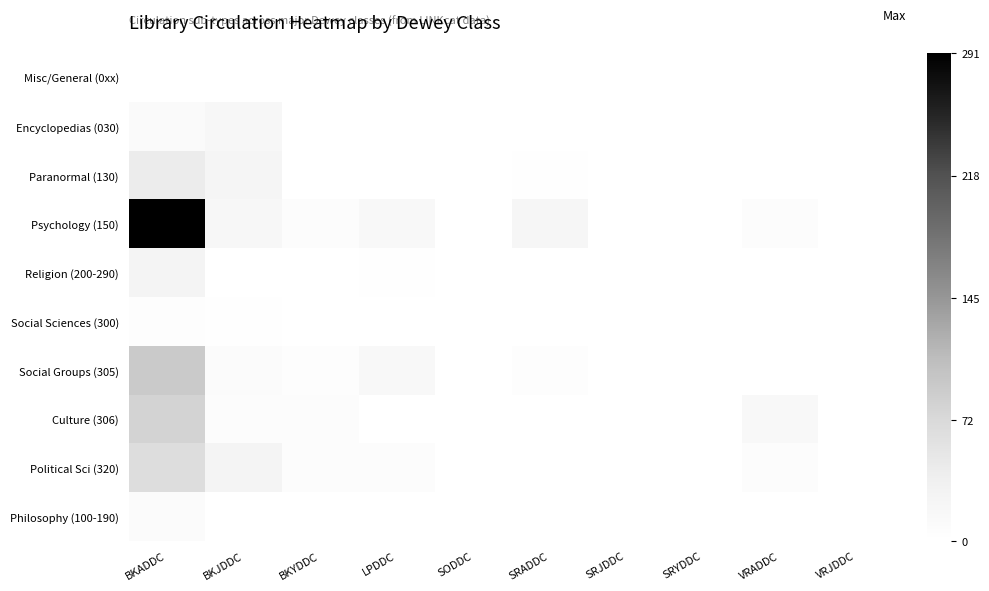

Reading right to left, extract all data points from this chart.

Misc/General (0xx): VRJDDC=0	VRADDC=0	SRYDDC=0	SRJDDC=0	SRADDC=0	SODDC=0	LPDDC=0	BKYDDC=0	BKJDDC=0	BKADDC=0
Encyclopedias (030): VRJDDC=0	VRADDC=0	SRYDDC=0	SRJDDC=0	SRADDC=0	SODDC=0	LPDDC=1	BKYDDC=1	BKJDDC=19	BKADDC=12
Paranormal (130): VRJDDC=0	VRADDC=0	SRYDDC=0	SRJDDC=0	SRADDC=2	SODDC=0	LPDDC=0	BKYDDC=1	BKJDDC=23	BKADDC=43
Psychology (150): VRJDDC=0	VRADDC=6	SRYDDC=1	SRJDDC=0	SRADDC=21	SODDC=0	LPDDC=16	BKYDDC=7	BKJDDC=18	BKADDC=291
Religion (200-290): VRJDDC=0	VRADDC=1	SRYDDC=0	SRJDDC=0	SRADDC=0	SODDC=0	LPDDC=2	BKYDDC=0	BKJDDC=1	BKADDC=27
Social Sciences (300): VRJDDC=0	VRADDC=0	SRYDDC=0	SRJDDC=0	SRADDC=0	SODDC=0	LPDDC=0	BKYDDC=0	BKJDDC=3	BKADDC=4
Social Groups (305): VRJDDC=1	VRADDC=1	SRYDDC=0	SRJDDC=0	SRADDC=4	SODDC=0	LPDDC=15	BKYDDC=4	BKJDDC=10	BKADDC=91
Culture (306): VRJDDC=0	VRADDC=15	SRYDDC=0	SRJDDC=0	SRADDC=0	SODDC=0	LPDDC=1	BKYDDC=7	BKJDDC=7	BKADDC=80
Political Sci (320): VRJDDC=0	VRADDC=6	SRYDDC=0	SRJDDC=0	SRADDC=0	SODDC=0	LPDDC=6	BKYDDC=7	BKJDDC=26	BKADDC=66
Philosophy (100-190): VRJDDC=0	VRADDC=0	SRYDDC=0	SRJDDC=0	SRADDC=1	SODDC=0	LPDDC=0	BKYDDC=0	BKJDDC=0	BKADDC=8